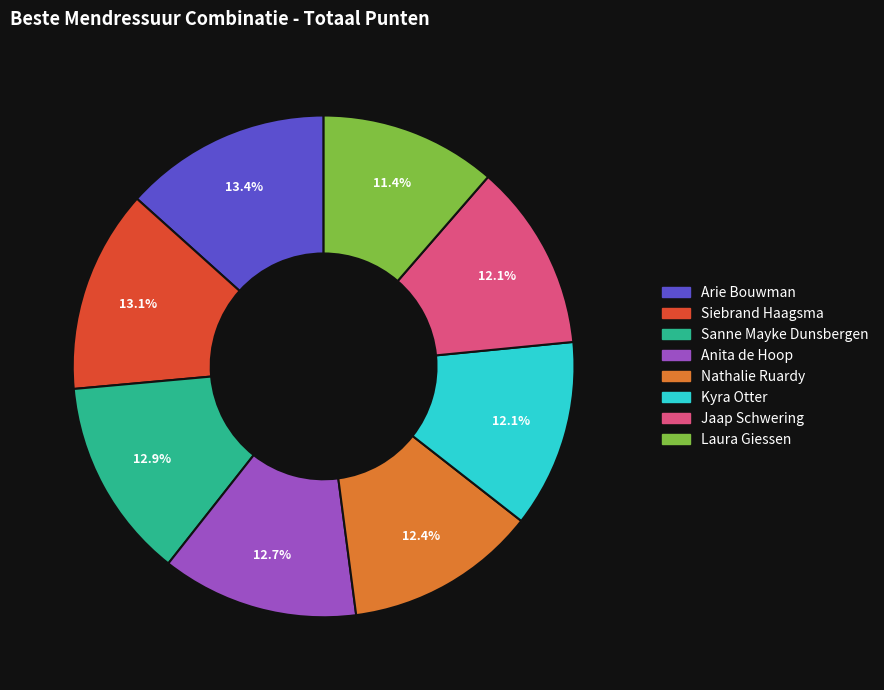

To the nearest percent, what portion does Siebrand Haagsma represent?

13%